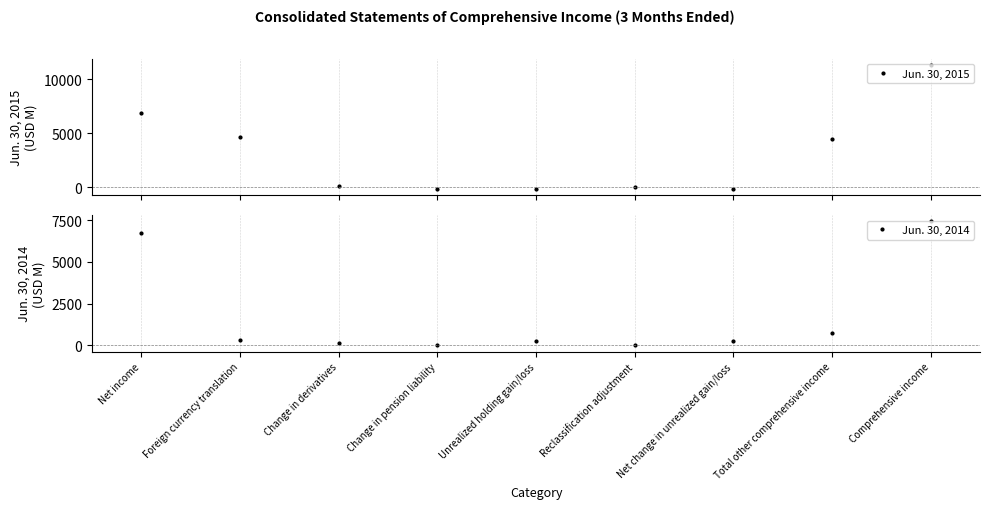

What is the lowest value of the Jun. 30, 2015 series?

-181